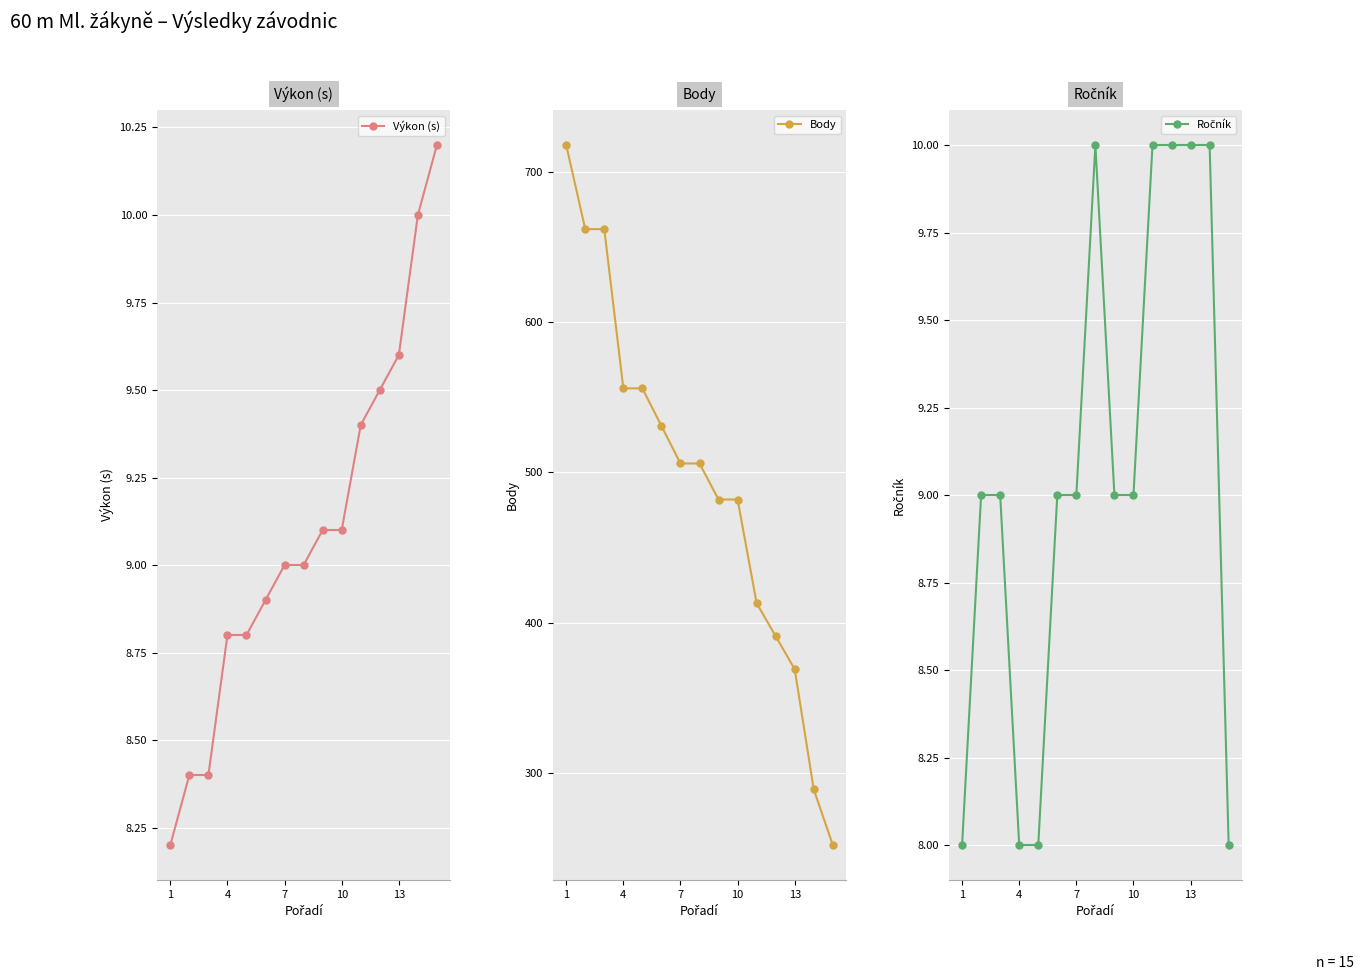

What is the value of the Body point at the 15th from the left?

252.0